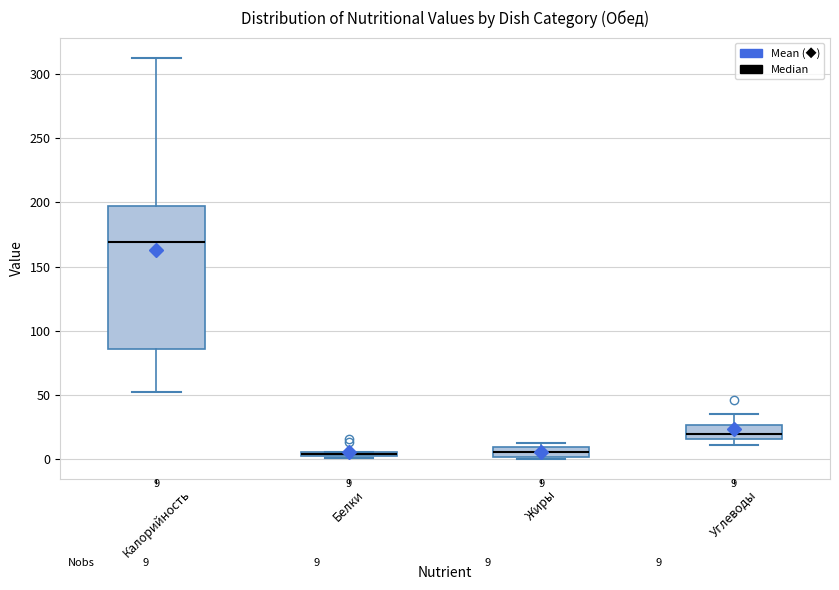

Which box is the tallest, from its lower edge to its upper edge?

Калорийность